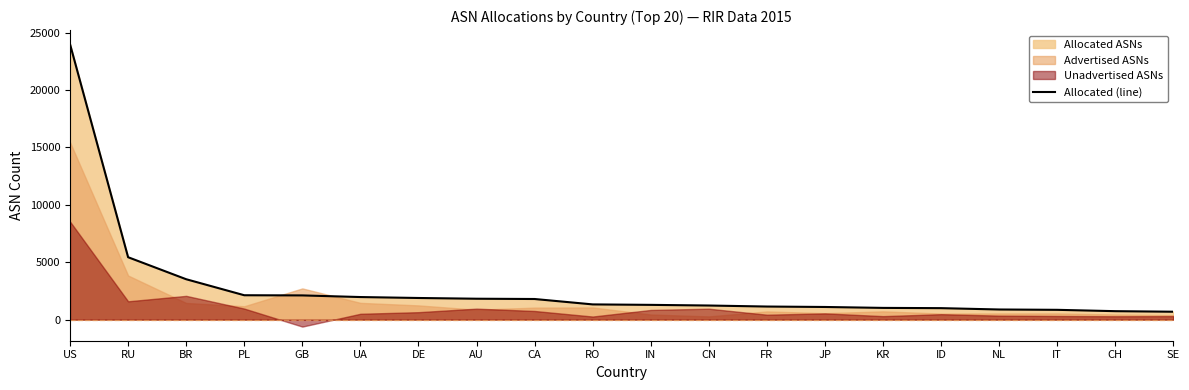

Is it true that Allocated (line) equals 1085 at UA?

False